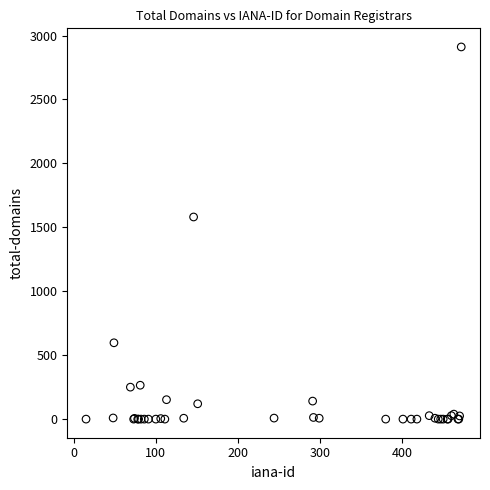

What Y value in the scatter plot is closest to 1455?

1581